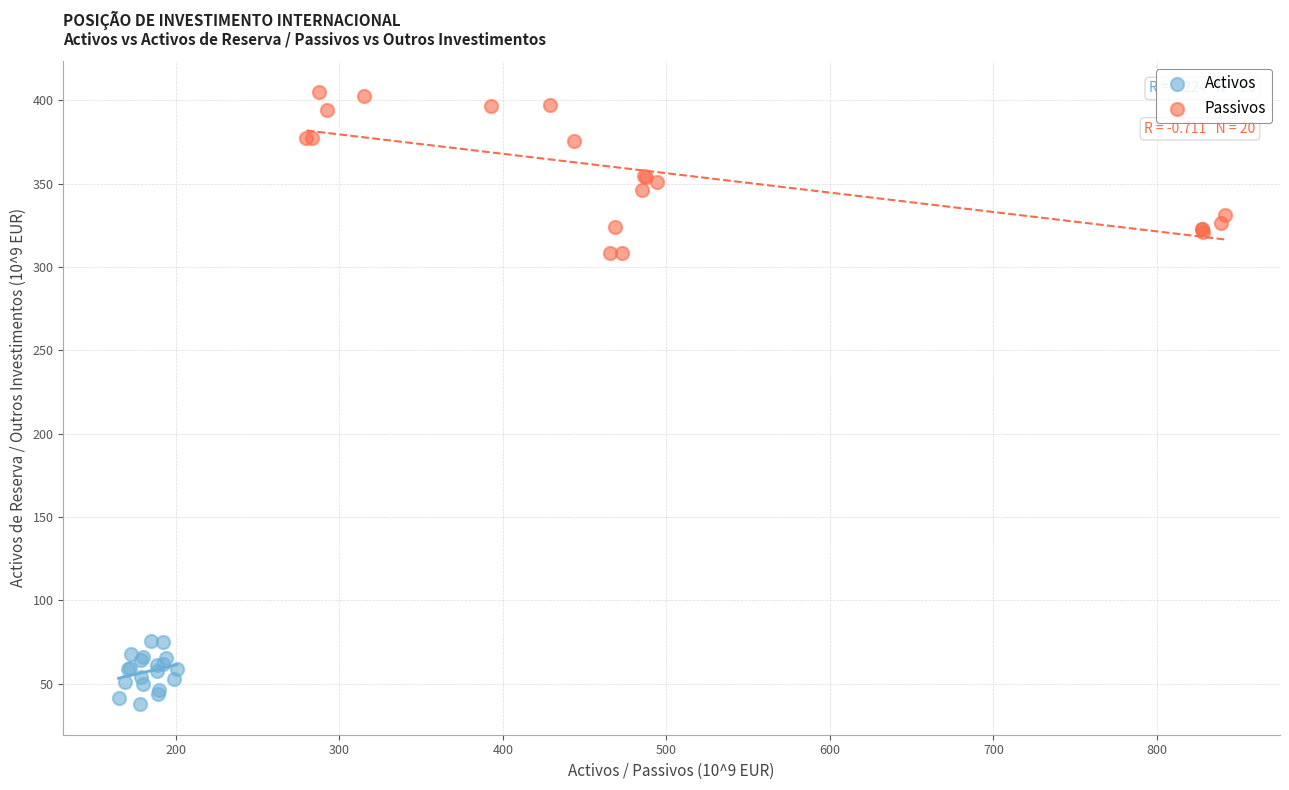

Which series contains the lowest Y value?

Activos